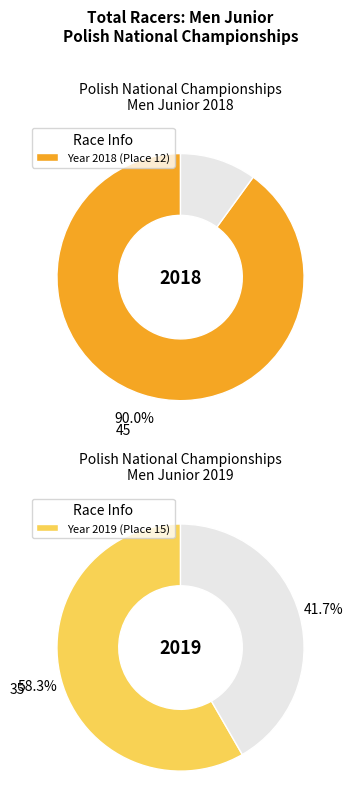

What is the change in value from Place 12 (2018) to Place 15 (2019)?

-10